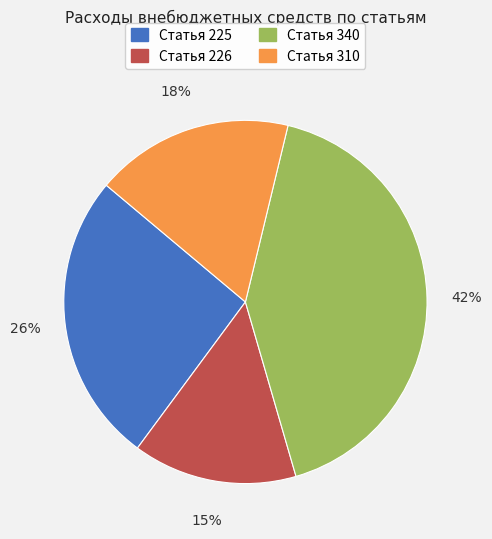

Count the number of slices in the pie.

4